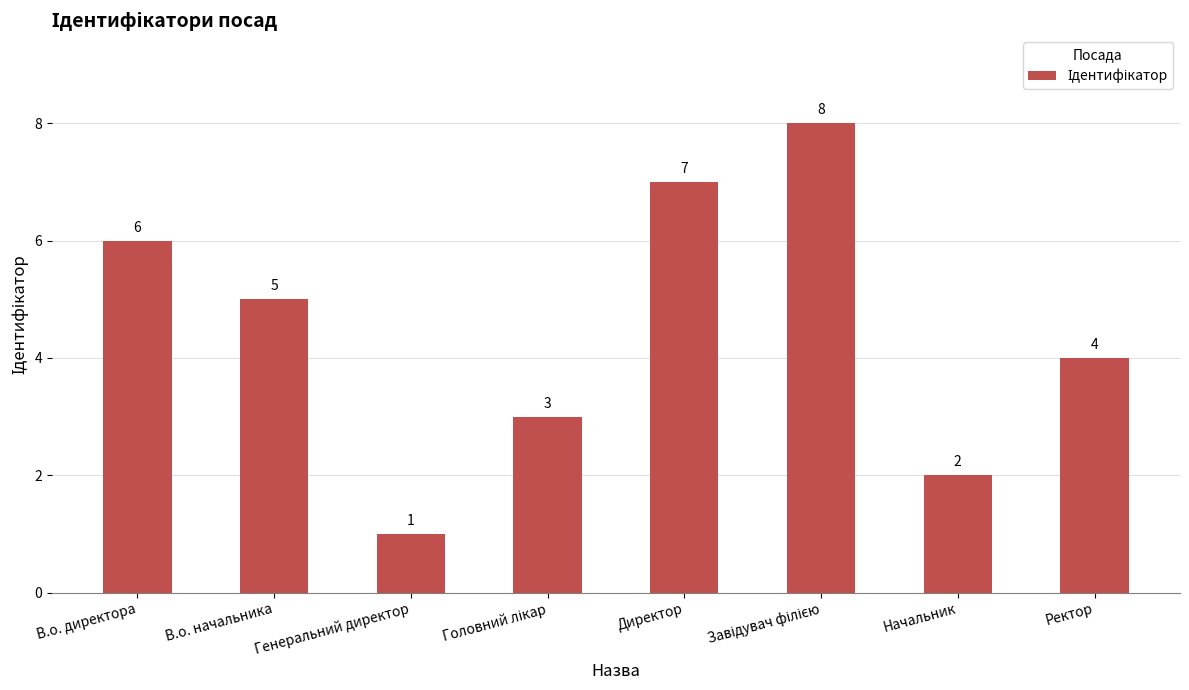

What is the smallest value displayed?

1